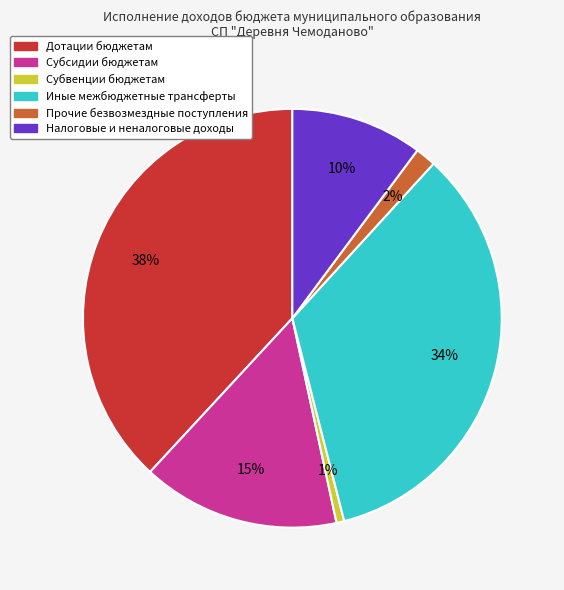

Which has a higher value, Налоговые и неналоговые доходы or Субсидии бюджетам?

Субсидии бюджетам